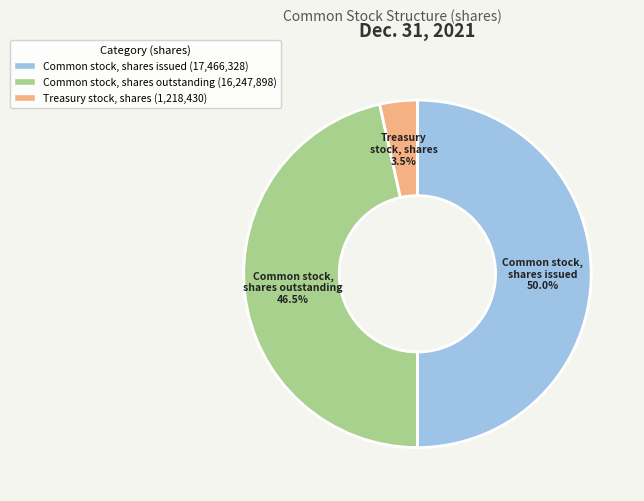

To the nearest percent, what is the average slice percentage?

33%